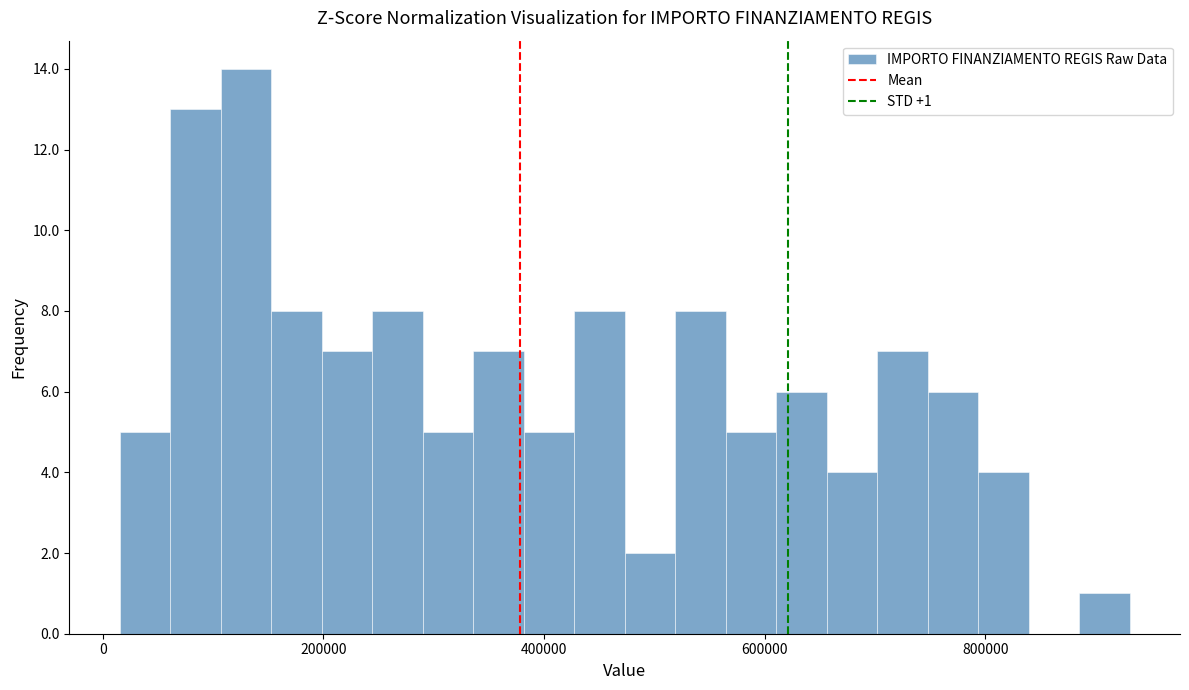

Around what value on the x-axis is the tallest bar? Give the approximate position of its centre, as read against the axis.

120000